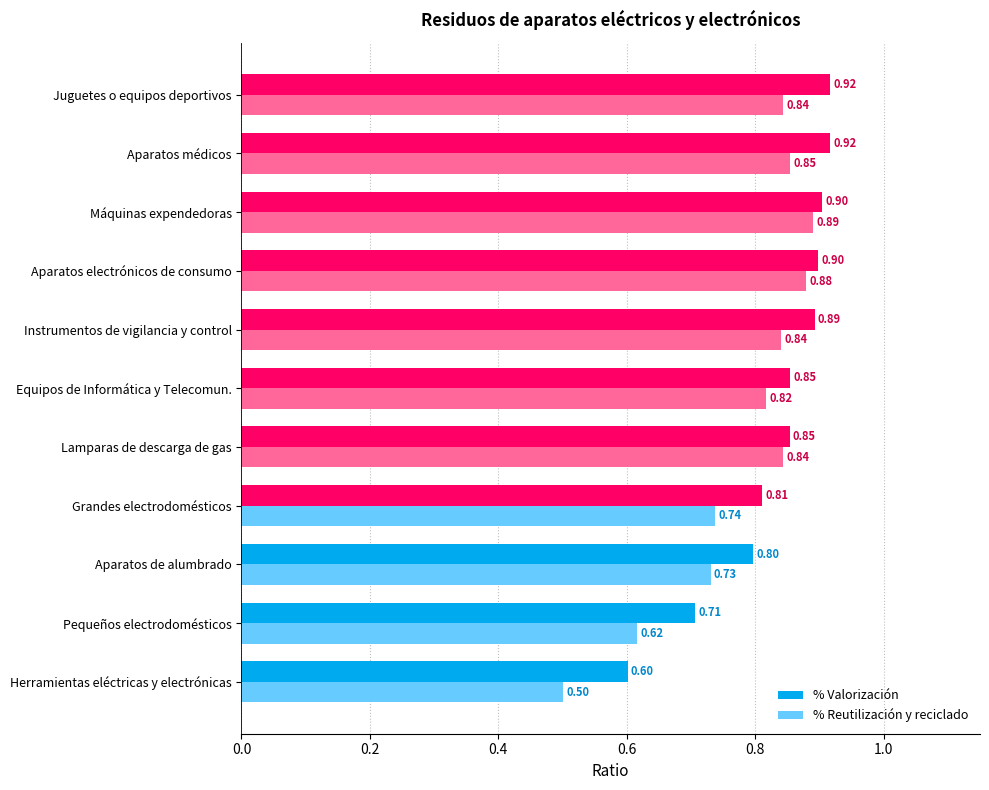

Which series has the widest spread of values?

% Reutilización y reciclado